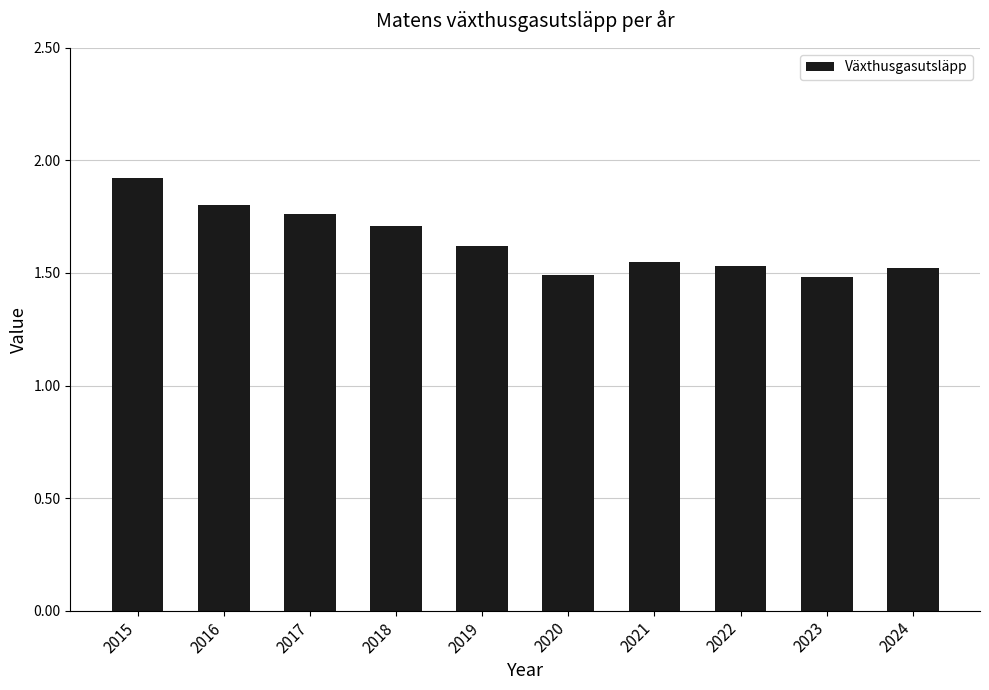

Are the bars grouped side by side (vs. stacked)?

No